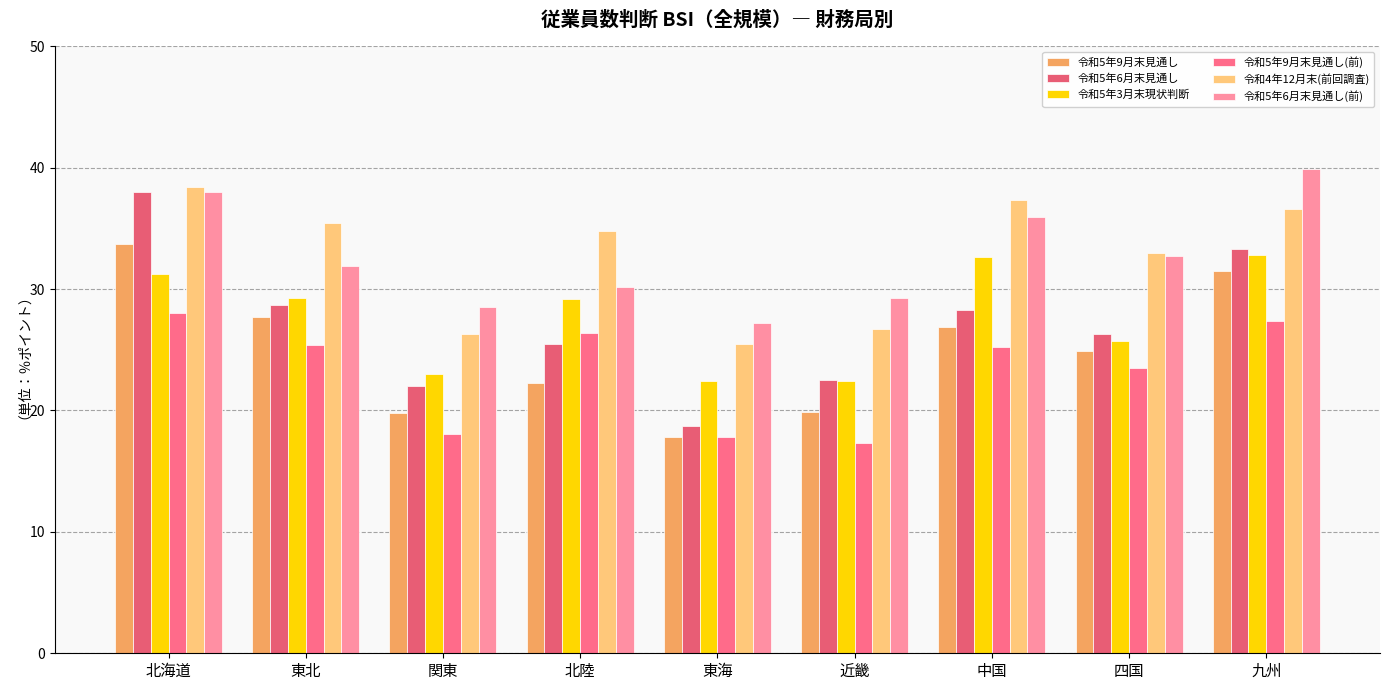

How many groups of bars are there?

9